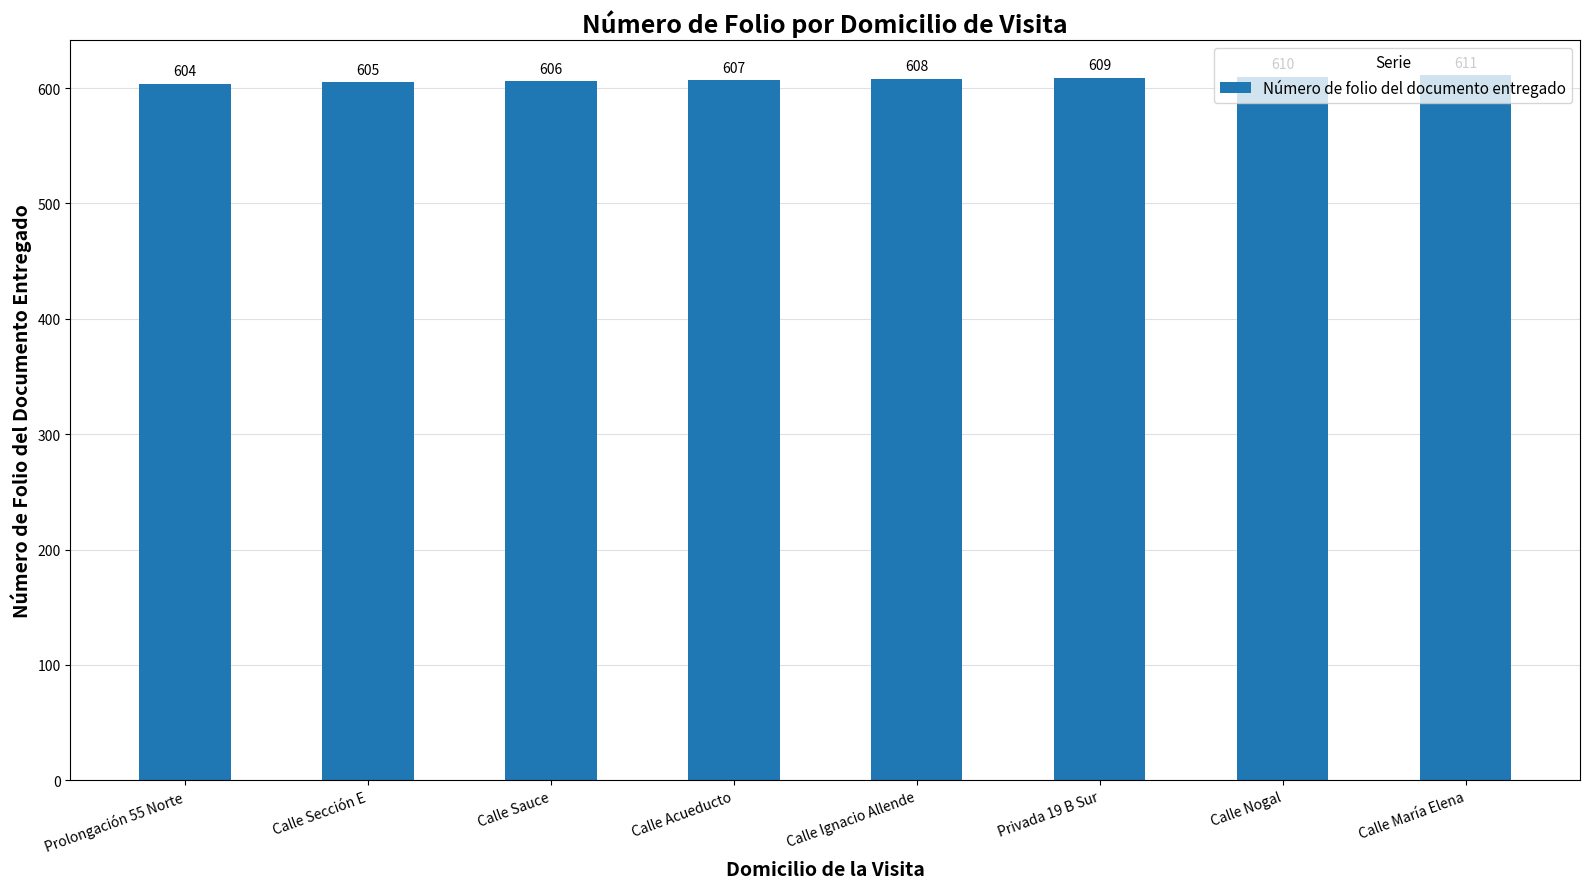

What is the difference between the maximum and minimum values?

7